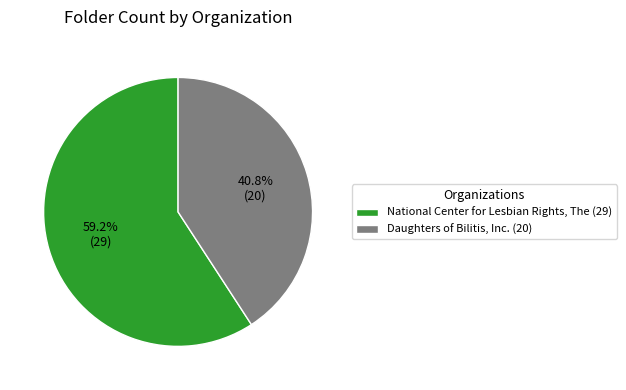

What percentage is the Daughters of Bilitis, Inc. slice, to the nearest percent?

41%